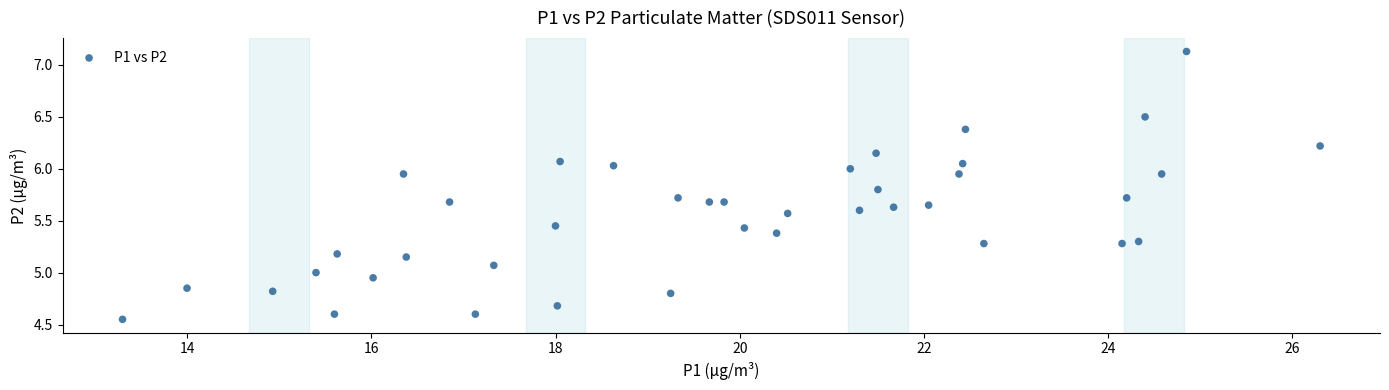

What is the range of Y values (max minus min)?

2.6